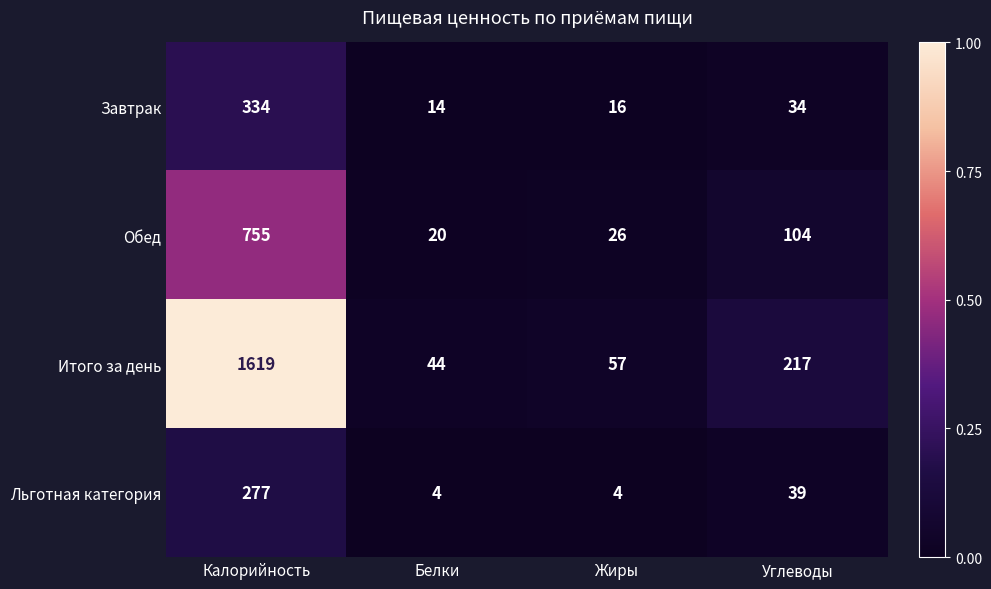

What is the greatest value displayed?

1619